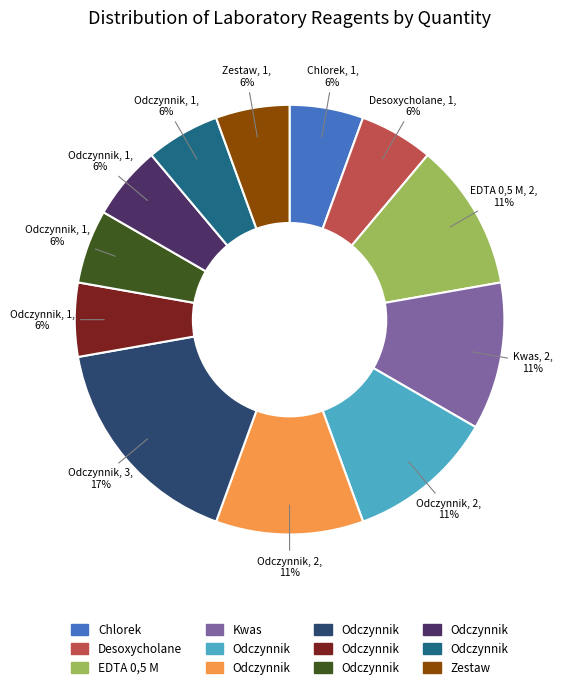

Is there any slice that represents more than half of the pie?

No